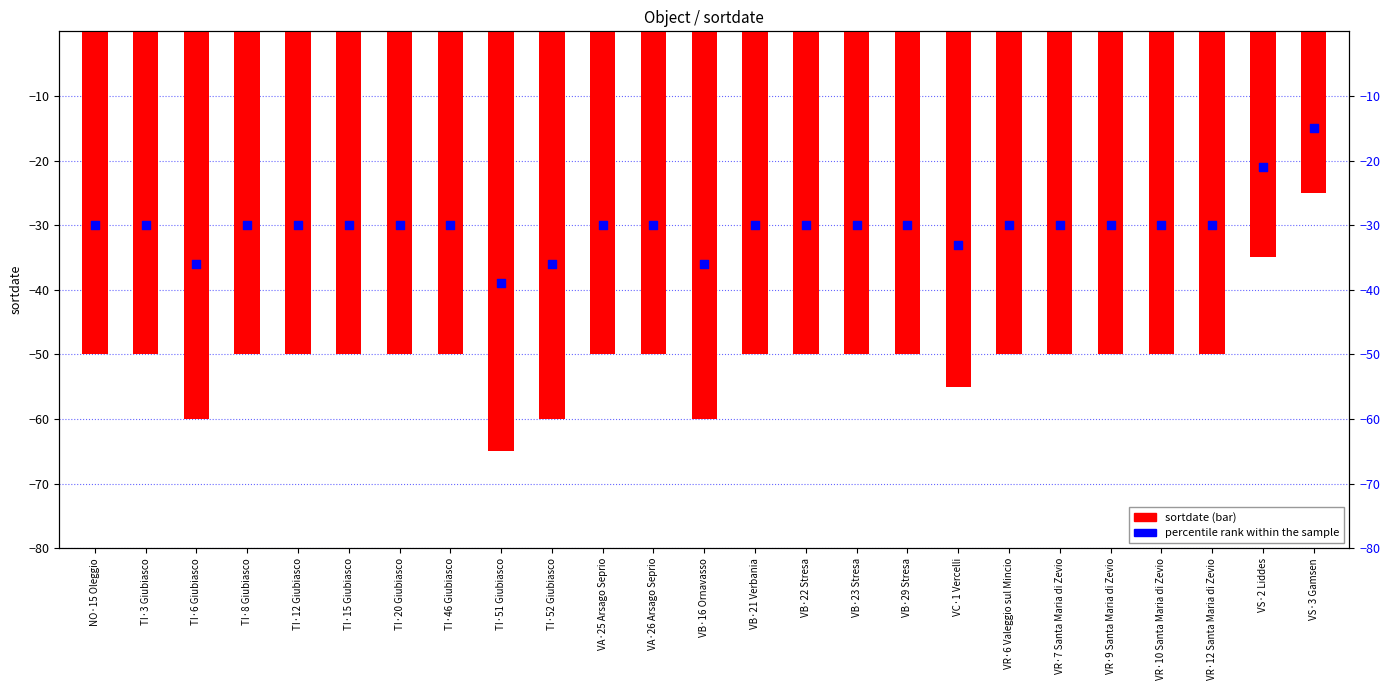

What is the total value across all series at VA·26 Arsago Seprio?

-80